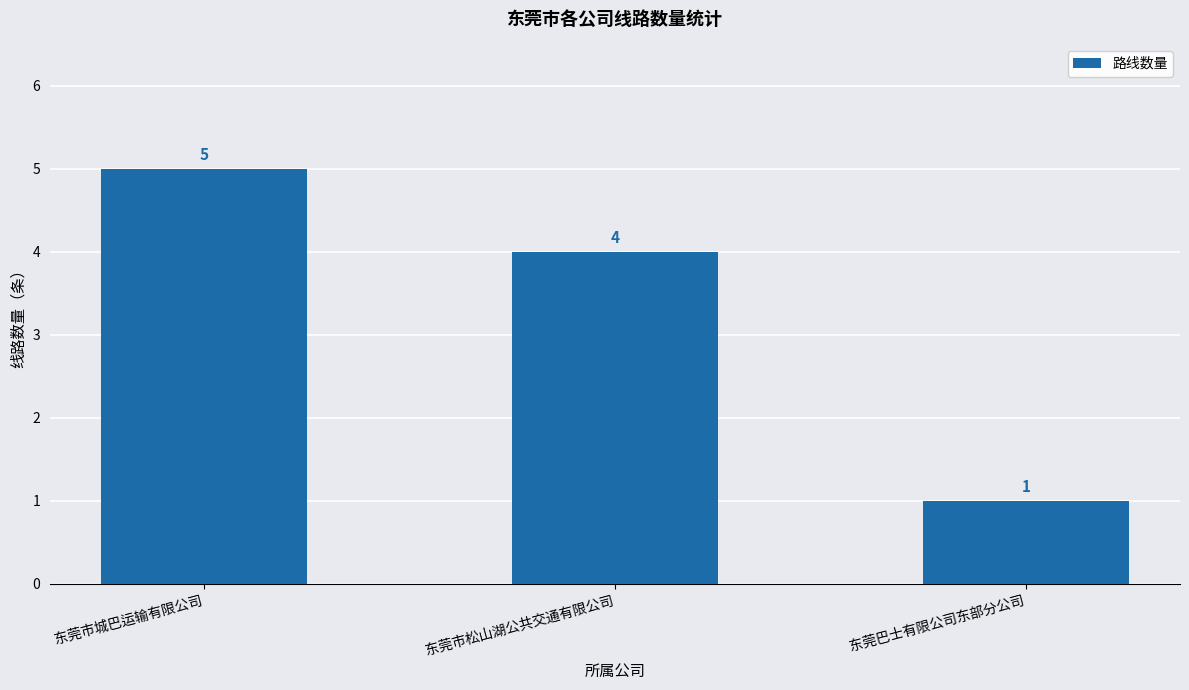

At which label does the data first exceed 4?

东莞市城巴运输有限公司